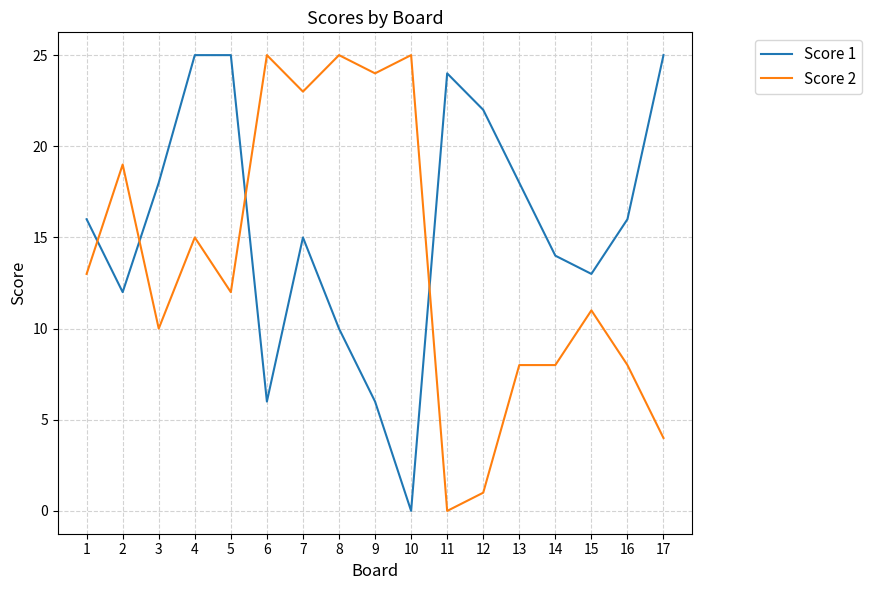

Where is the first local minimum for Score 2?

3